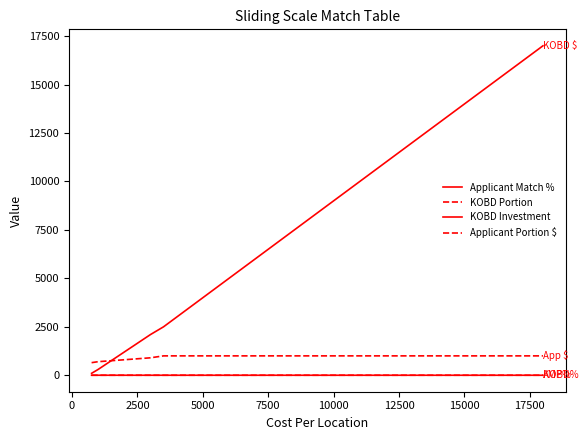

How many distinct data groups are displayed?

4